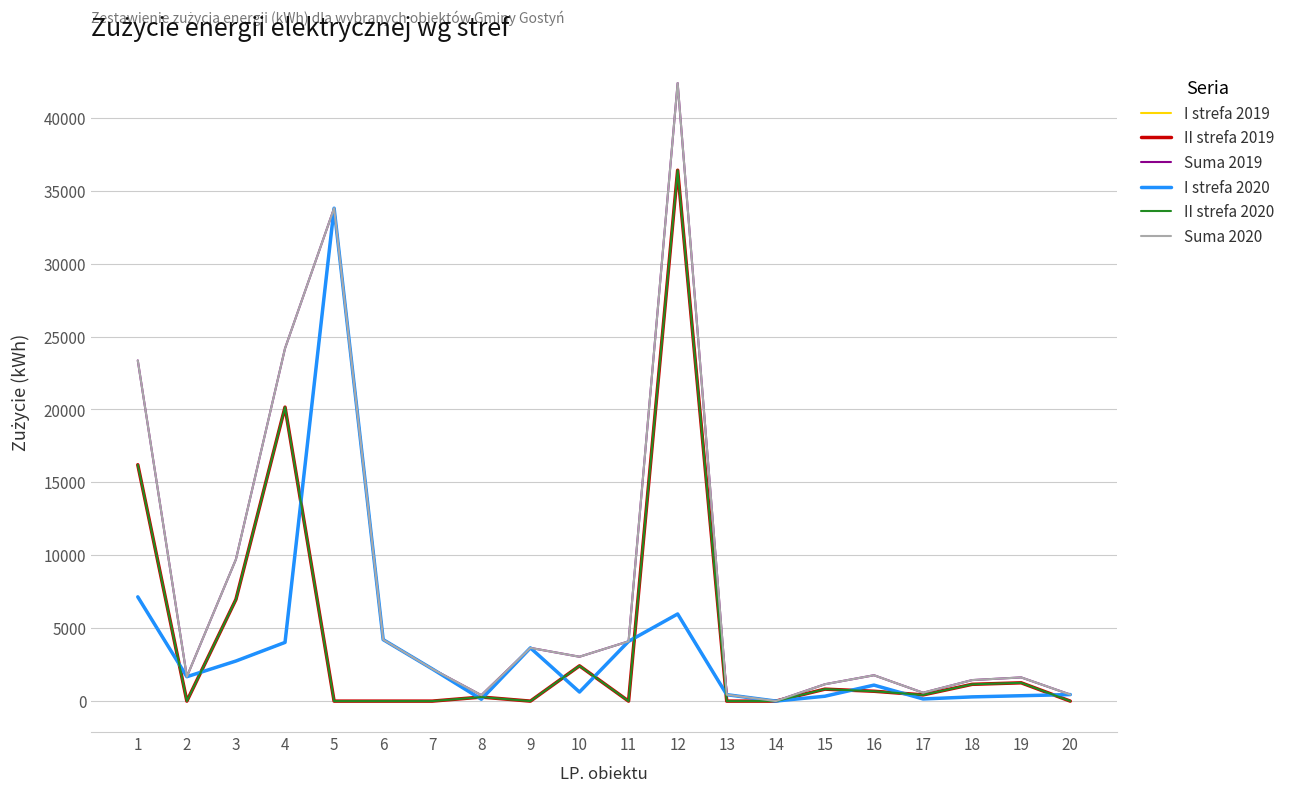

Does the chart display data point markers on the line(s)?

No